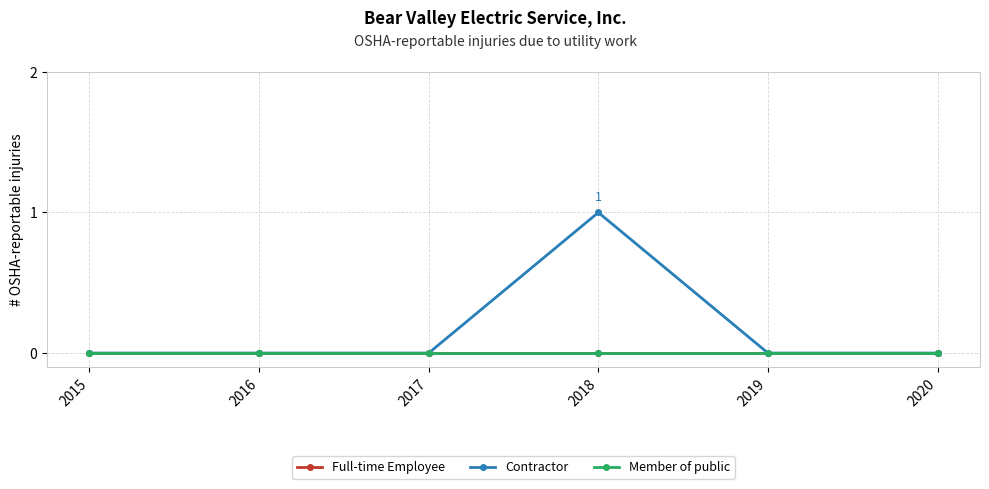

Which has a higher value, 2018 or 2019?

2018